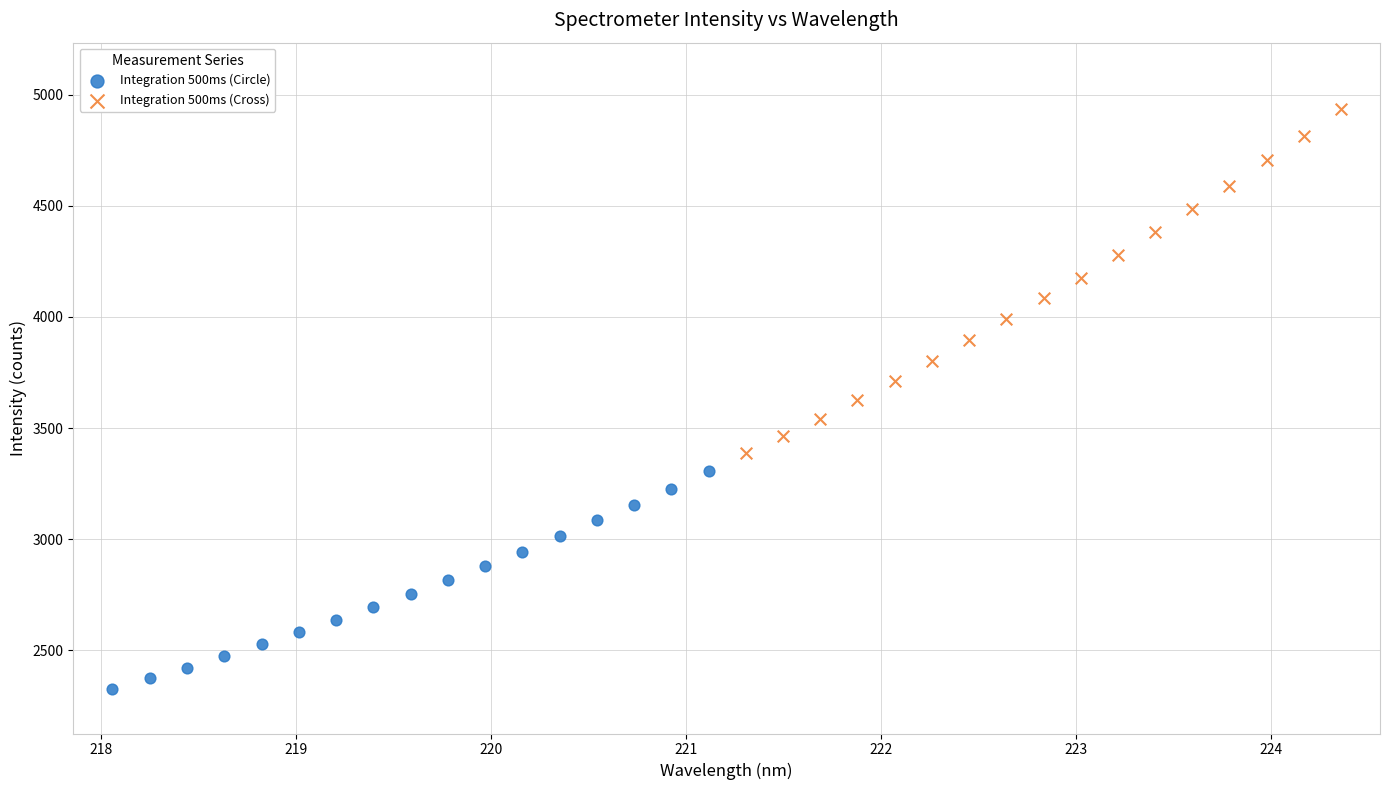

Which series contains the highest Y value?

Integration 500ms (Cross)